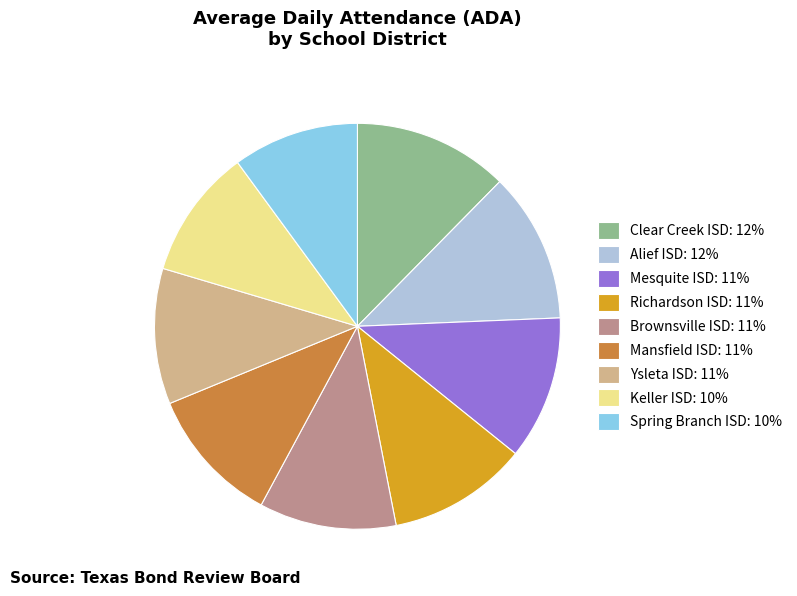

Is it true that Mesquite ISD: 11% is 1% of the pie?

False